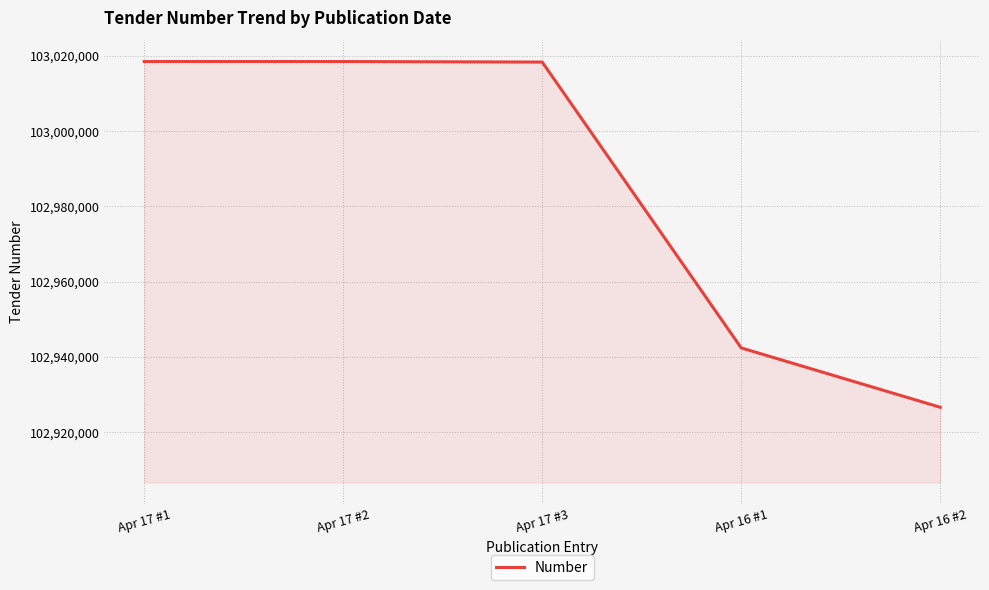

Is it true that the value at Apr 17 #1 is 103018451?

True